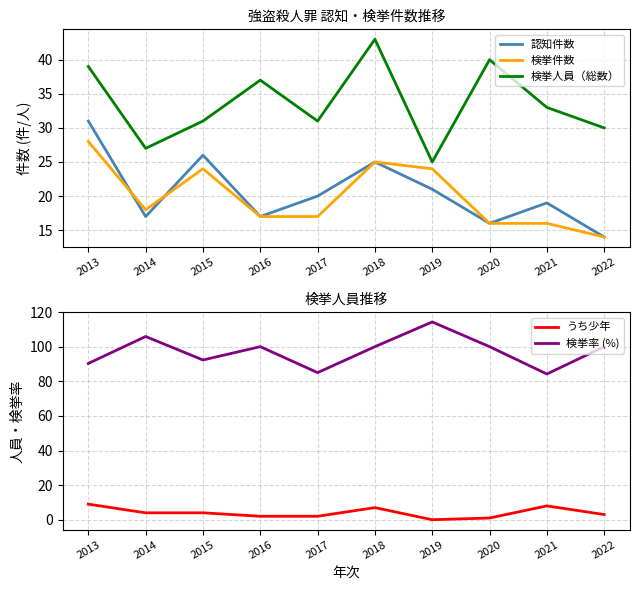

What are all the series names shown in the legend?

認知件数, 検挙件数, 検挙人員（総数）, うち少年, 検挙率 (%)